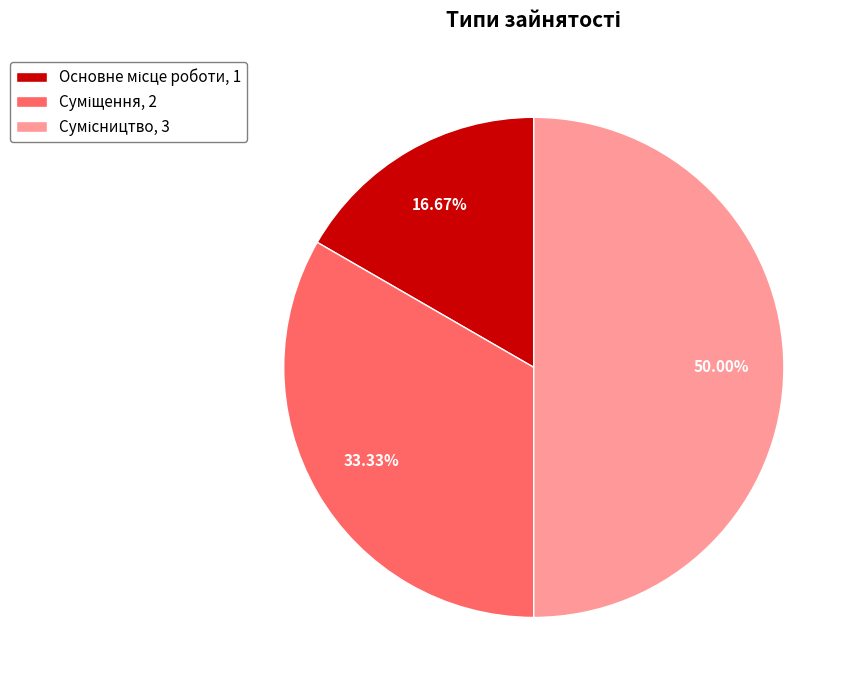

To the nearest percent, what percentage of the pie is Основне місце роботи?

17%